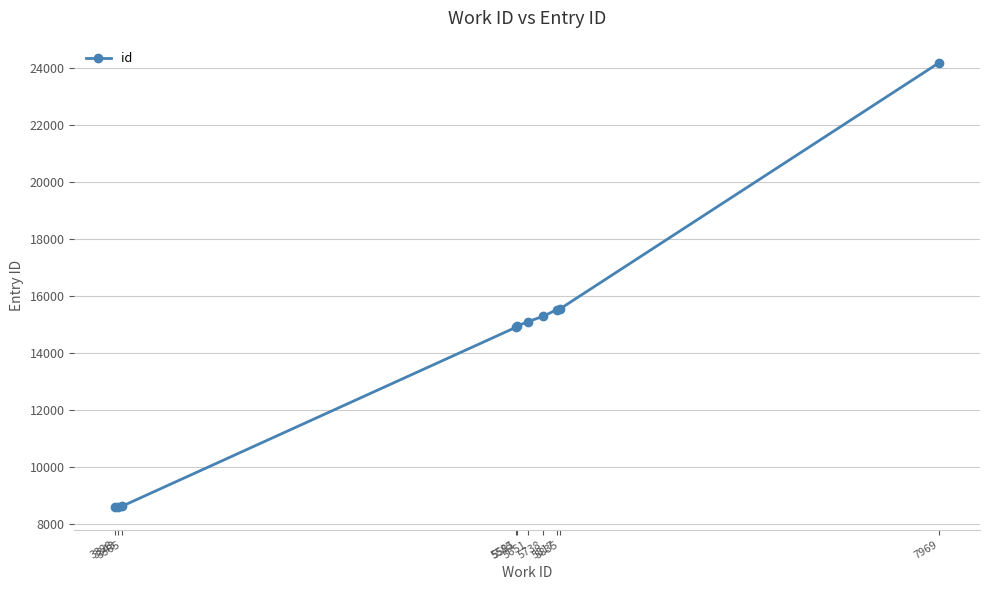

How many categories are shown in the chart?

10